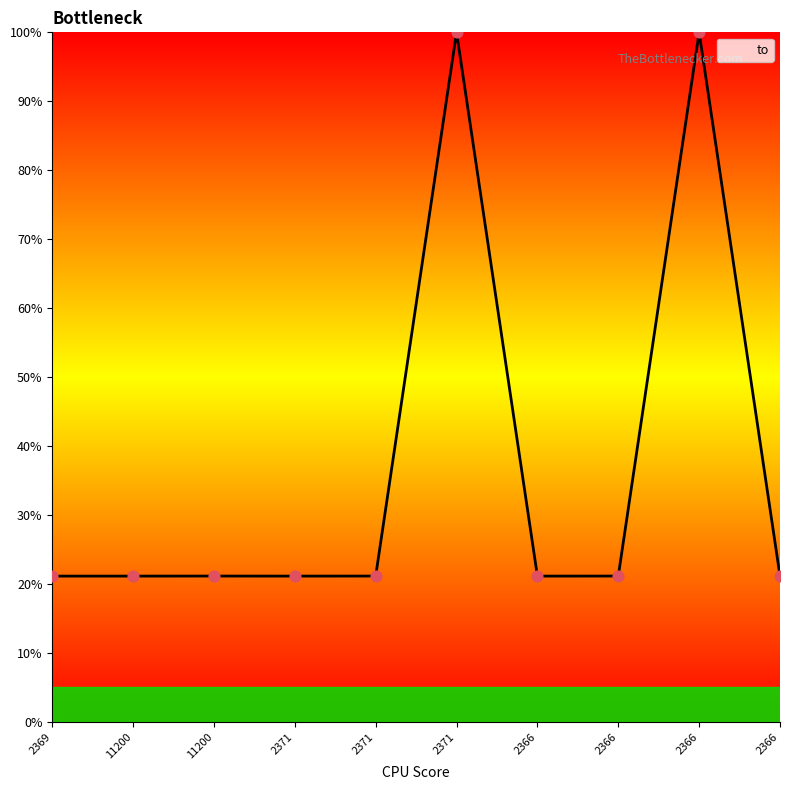

How many lines are shown in the chart?

1